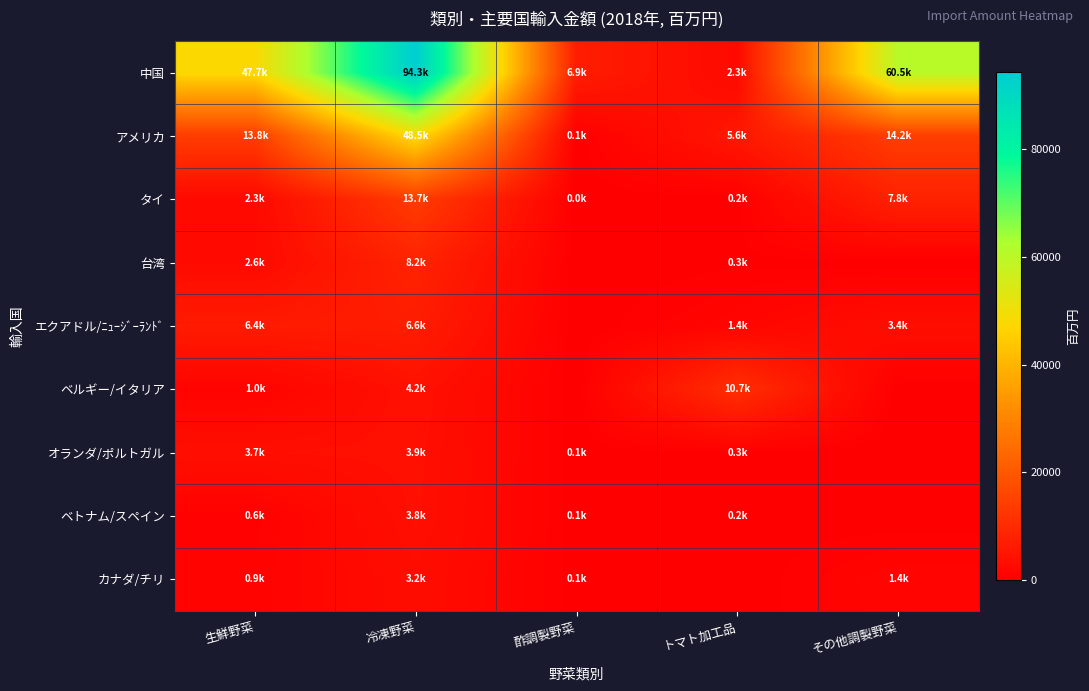

Rank the series by their maximum value, from lowest to highest.

カナダ/チリ, ベトナム/スペイン, オランダ/ポルトガル, エクアドル/ﾆｭｰｼﾞｰﾗﾝﾄﾞ, 台湾, ベルギー/イタリア, タイ, アメリカ, 中国